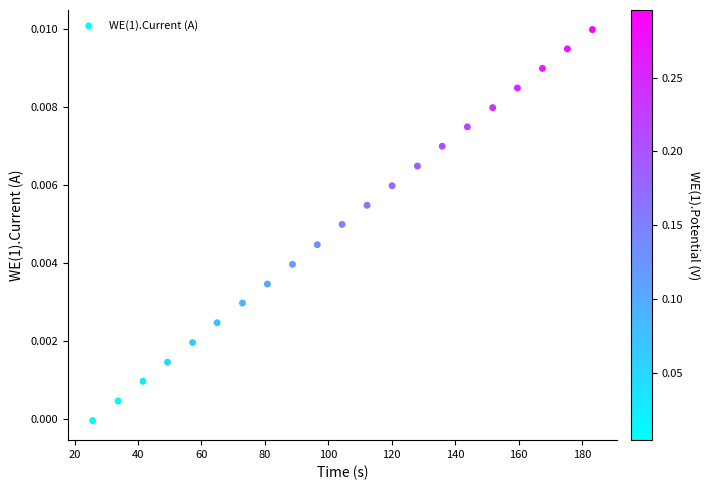

What is the range of X values (max minus min)?

157.6